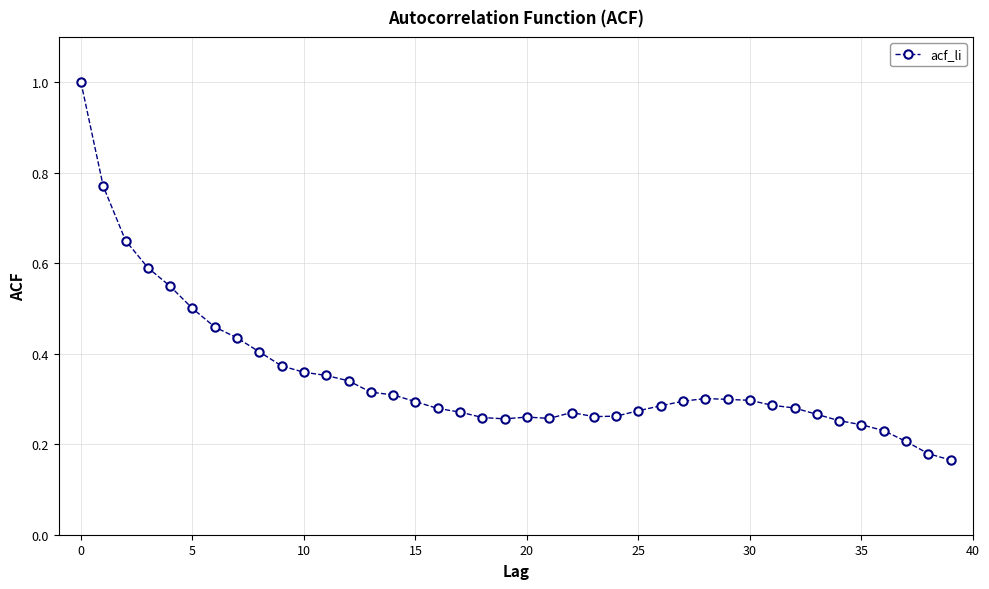

What is the value of the 1st point from the left?

1.0